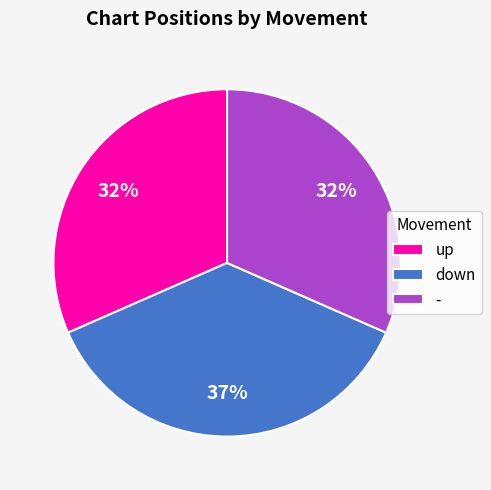

What percentage is the down slice, to the nearest percent?

37%